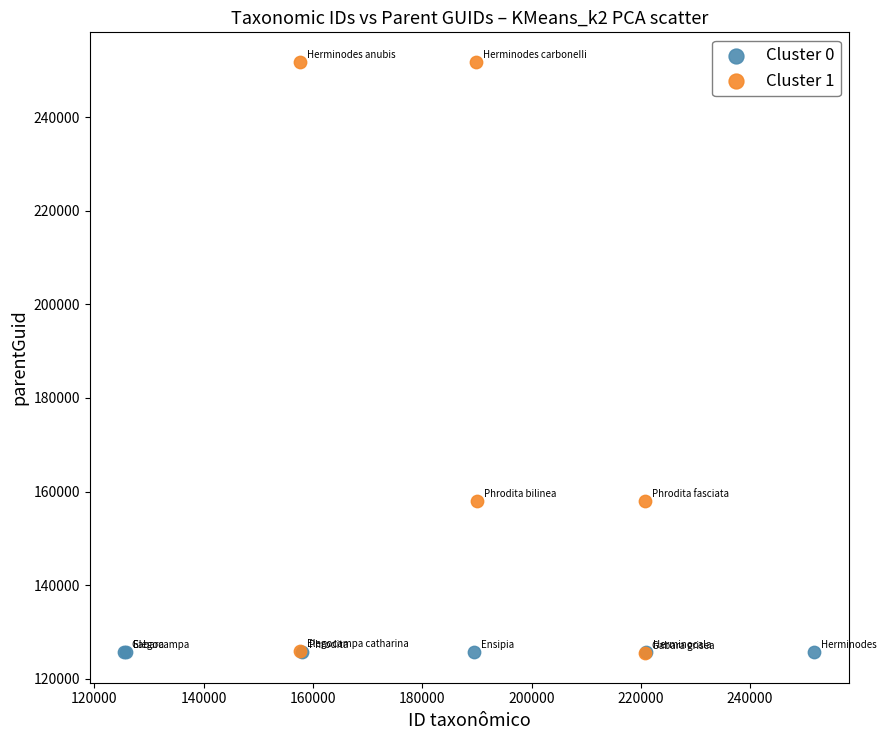

Which series contains the highest Y value?

Cluster 1